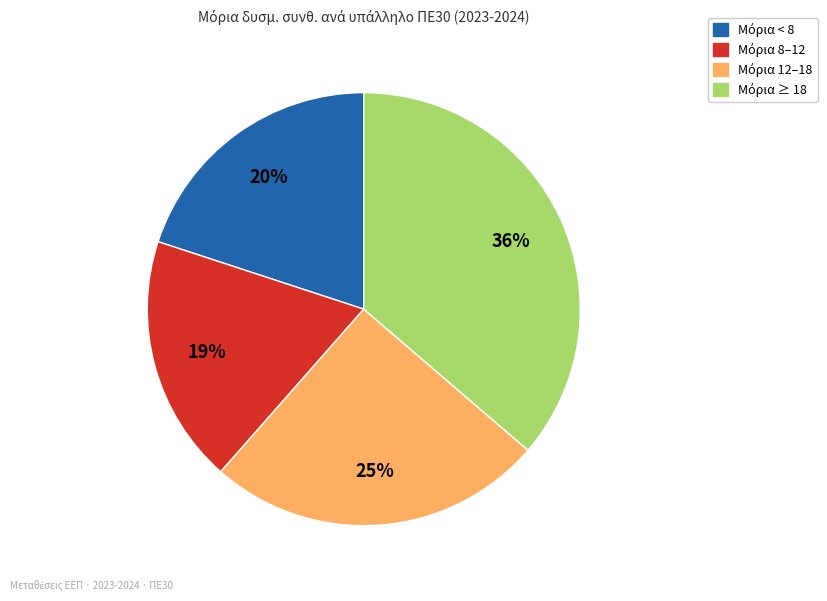

Does any single category account for the majority?

No